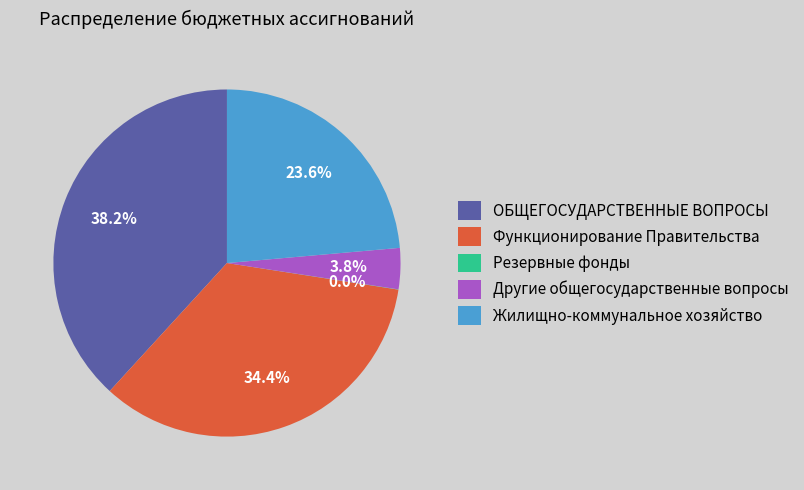

What portion of the pie excludes Жилищно-коммунальное хозяйство?

76.4%